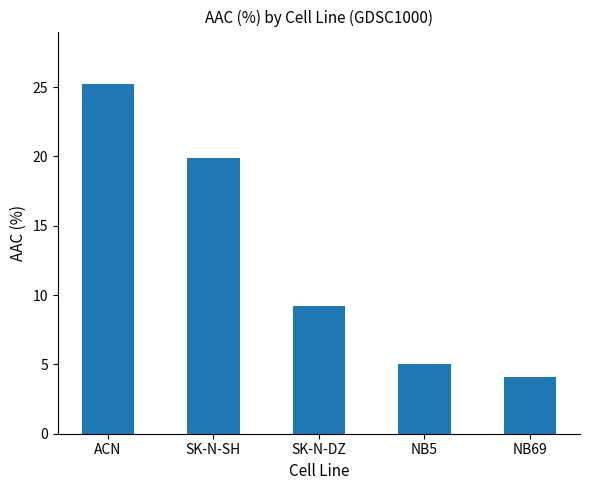

What is the label of the 1st bar from the right?

NB69